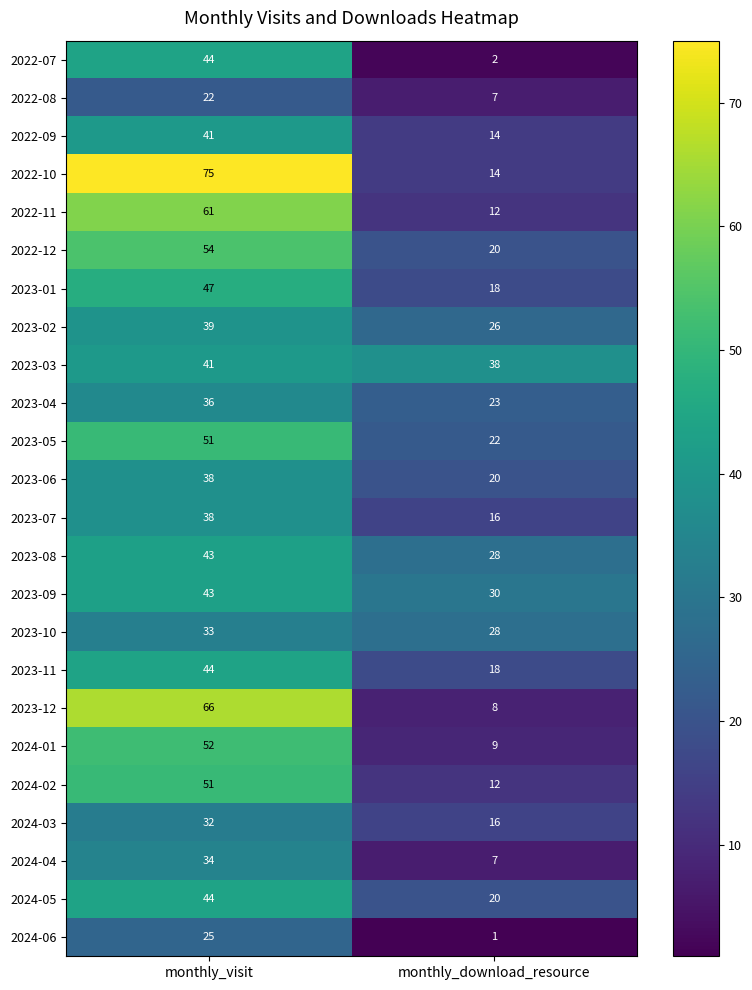

Which label corresponds to the largest value in the chart?

monthly_visit